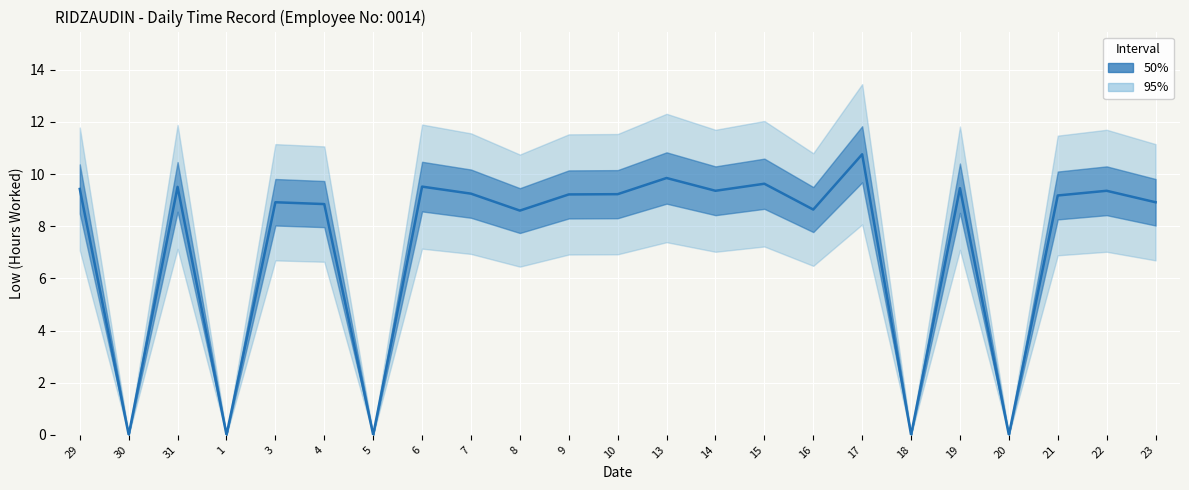

What is the greatest value displayed?

10.8